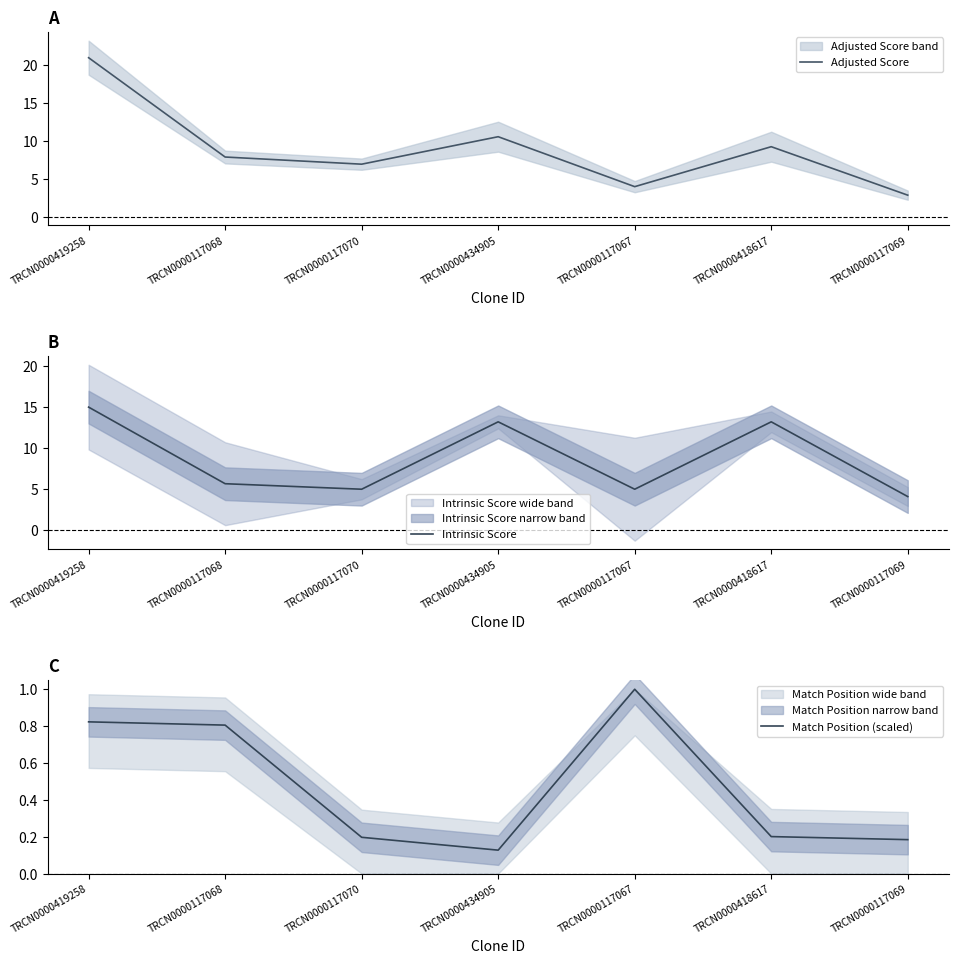

What is the difference between the maximum and minimum values in the Match Position (scaled) series?

0.9